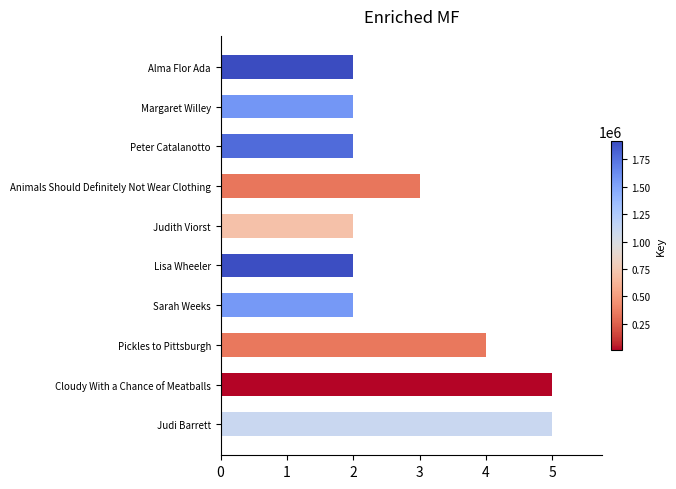

How many categories are shown in the chart?

10